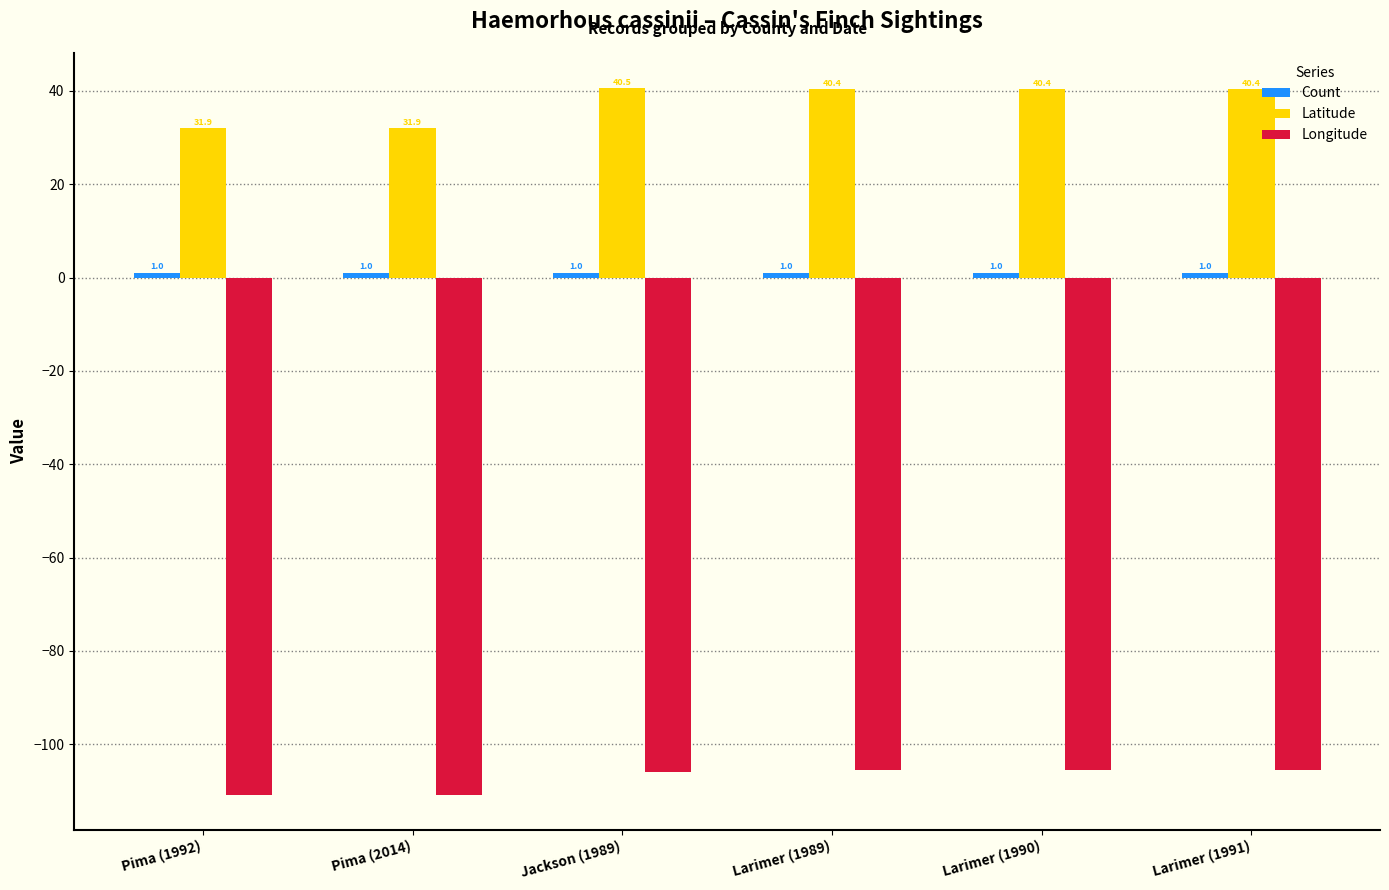

Where is Longitude nearest to the value -108?

Jackson (1989)